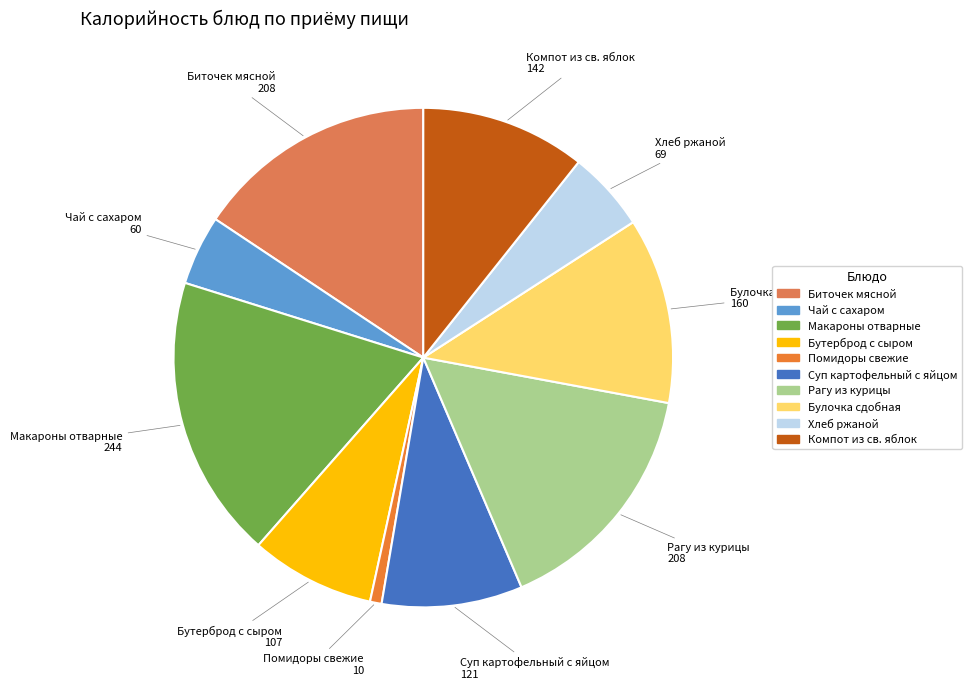

Between Бутерброд с сыром and Биточек мясной, which is larger?

Биточек мясной